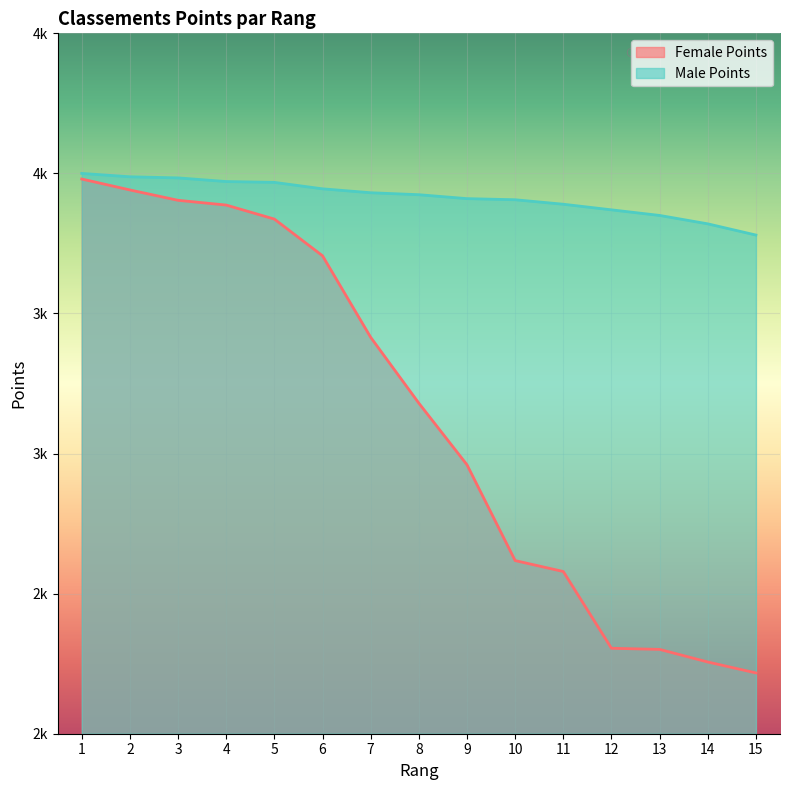

At 14, list the series in order from largest to smallest.

Male Points, Female Points